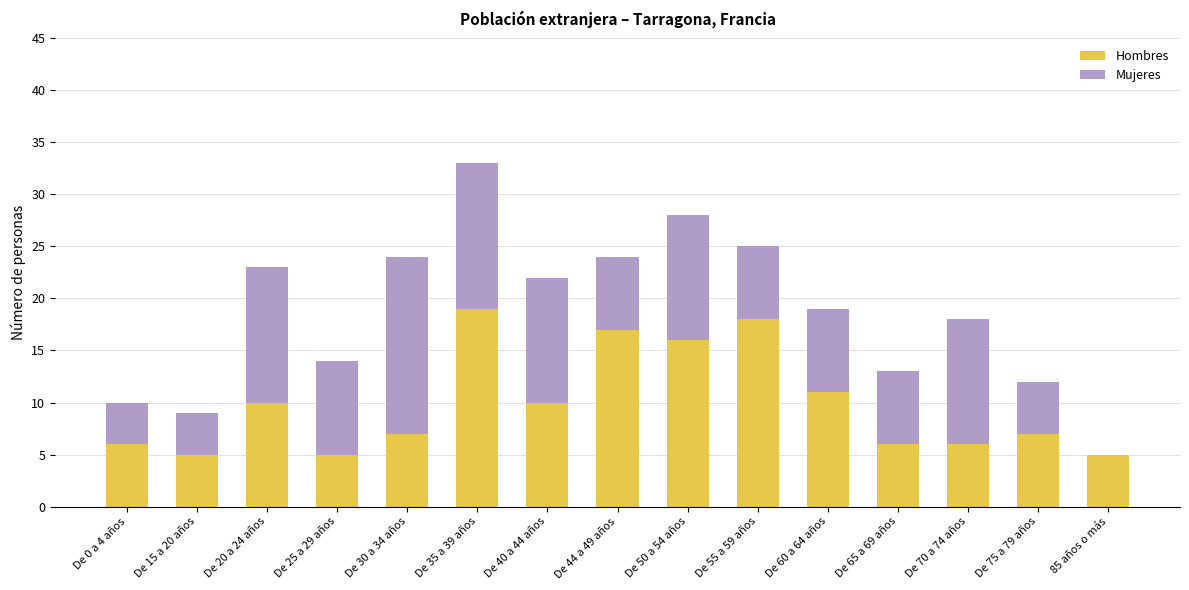

What is the total value across all series at De 25 a 29 años?

14